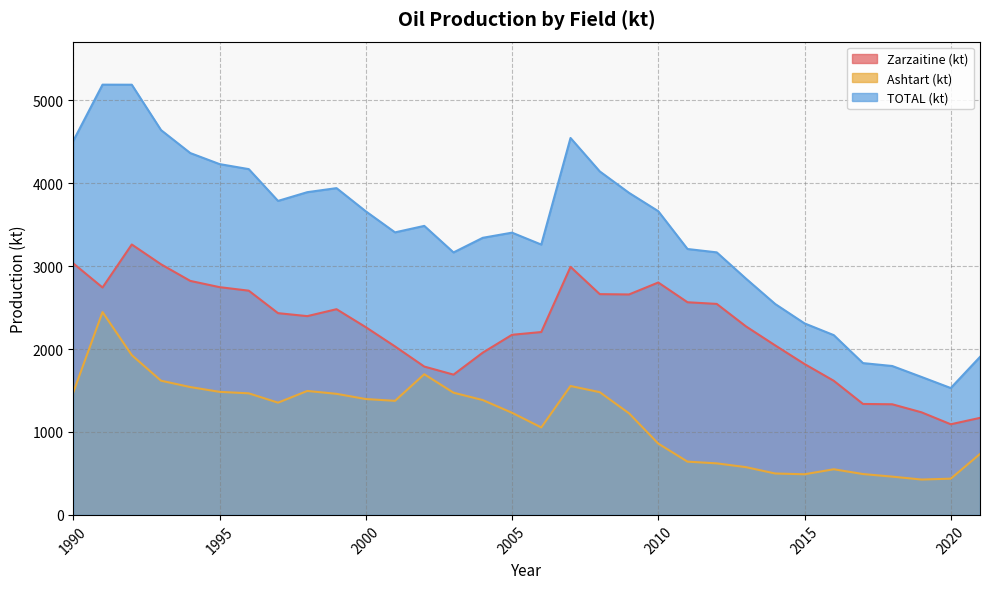

Which series has the widest spread of values?

TOTAL (kt)